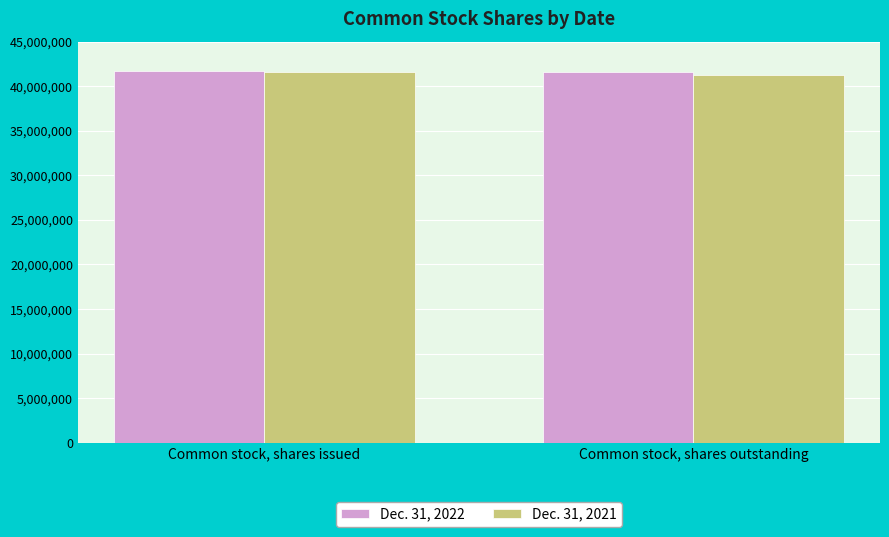

Rank the series by their average value, from highest to lowest.

Dec. 31, 2022, Dec. 31, 2021